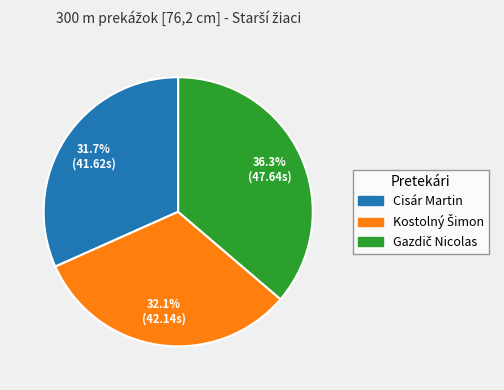

Count the number of slices in the pie.

3